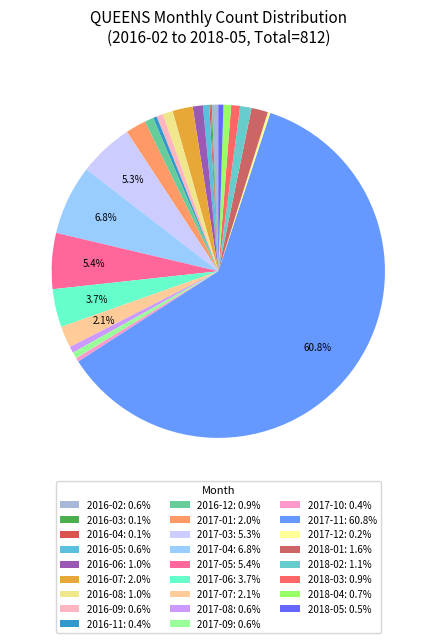

Which category has the biggest portion of the pie?

2017-11